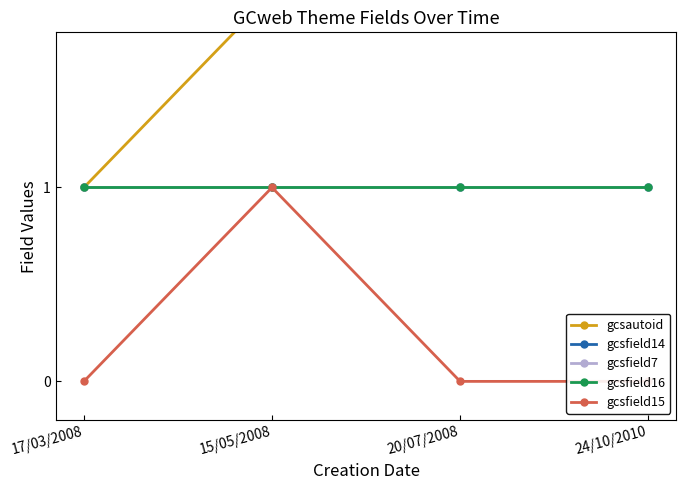

Reading left to right, list all the values displayed in this chart.

gcsautoid: 1	2	3	4
gcsfield14: 1	1	1	1
gcsfield7: 1	1	1	1
gcsfield16: 1	1	1	1
gcsfield15: 0	1	0	0